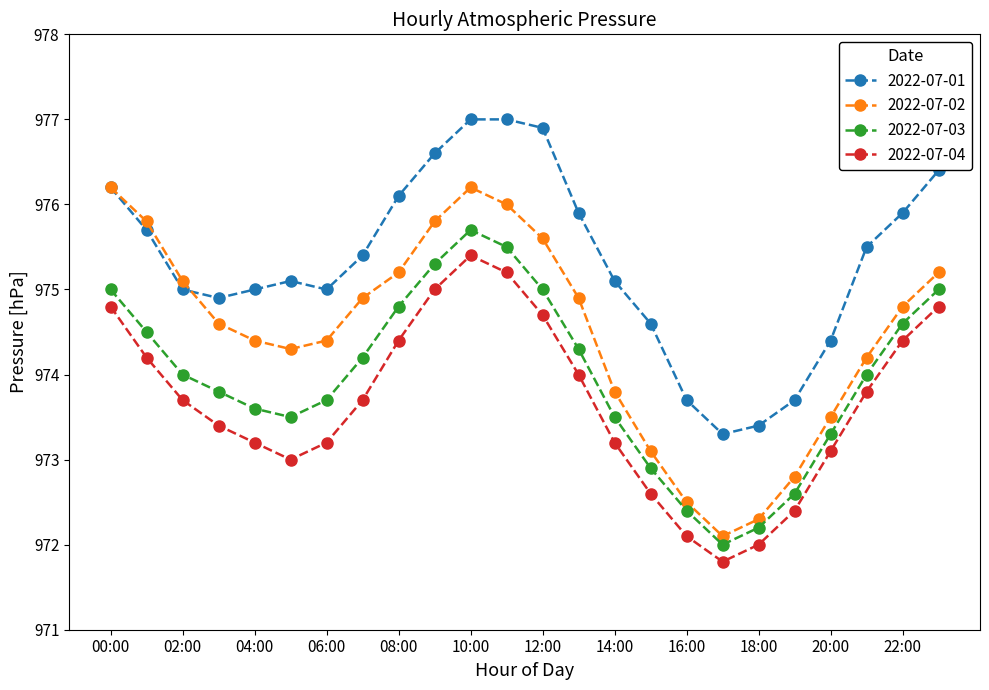

What is the smallest value displayed?

971.8